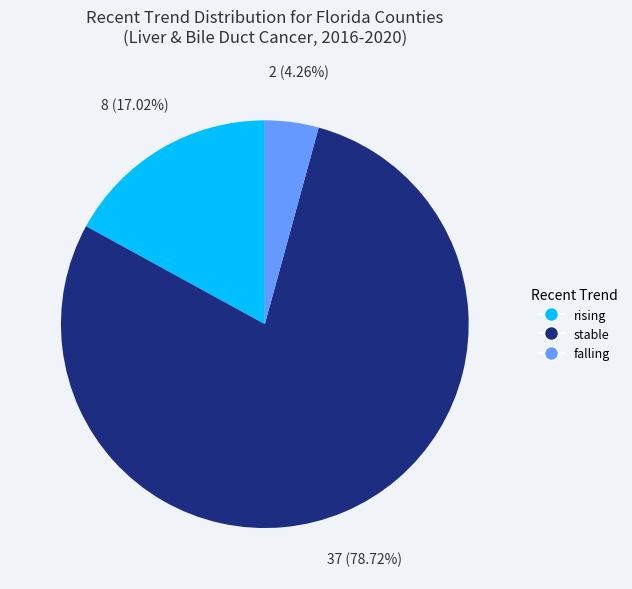

True or false: stable accounts for 65% of the total.

False